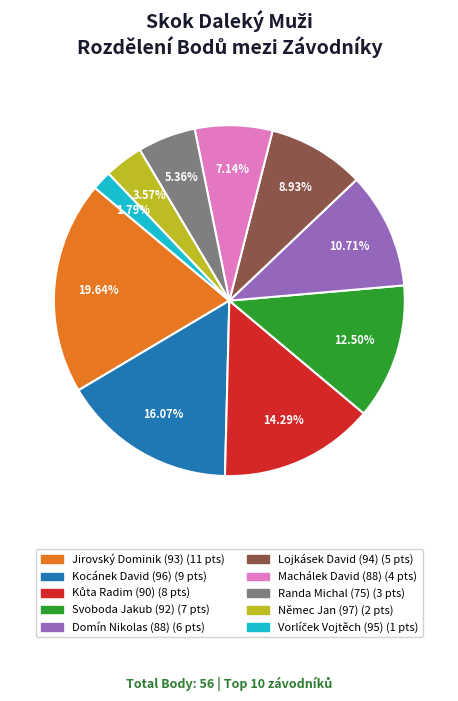

Combined, do Domín Nikolas (88) and Němec Jan (97) account for over 50%?

No